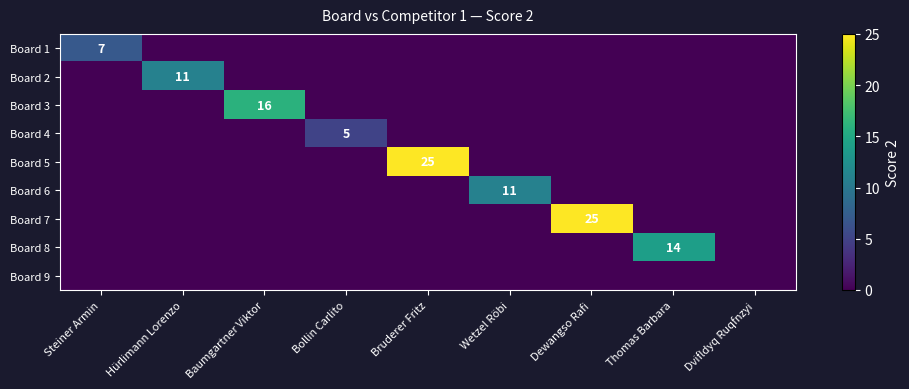

How many values in Board 2 are above zero?

1